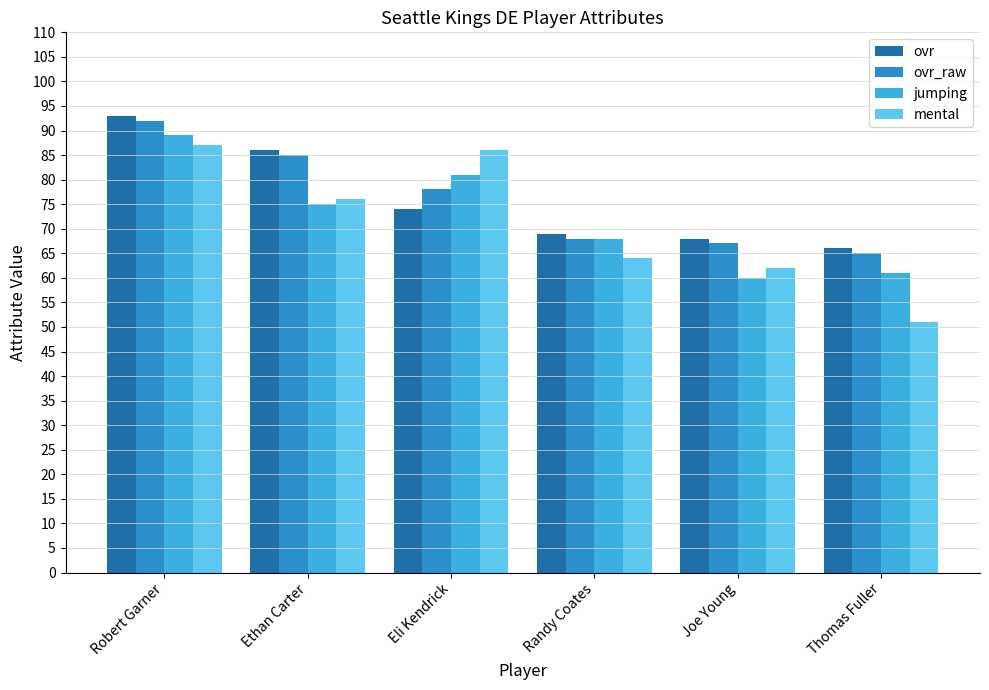

What is the average value of the ovr series?

76